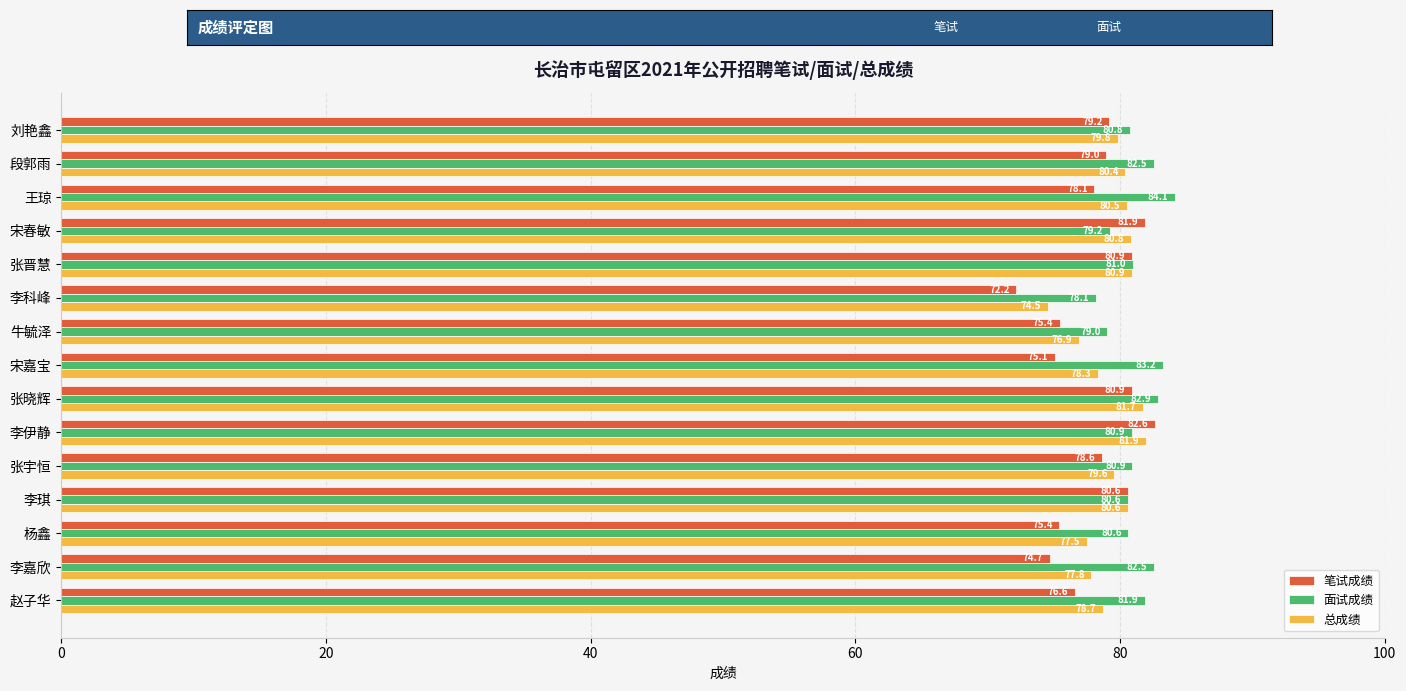

At how many categories does at least one series exceed 77?

15